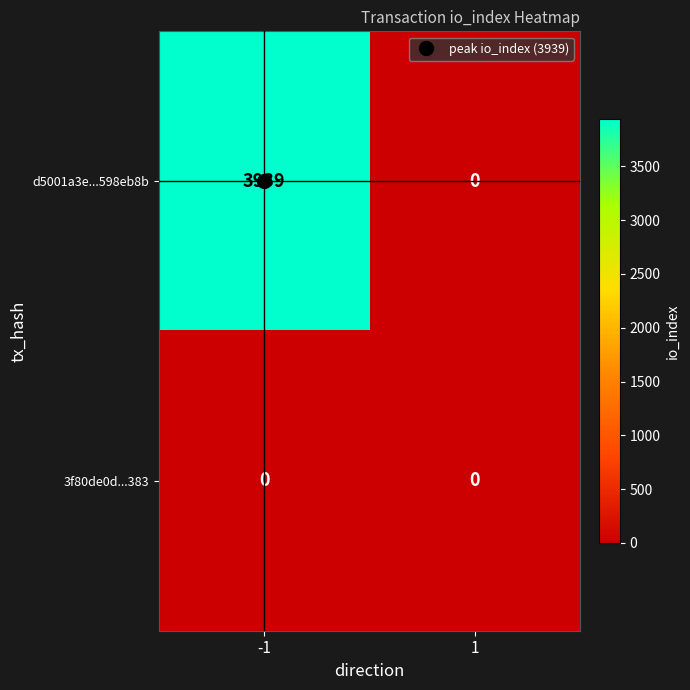

Rank the series by their average value, from highest to lowest.

d5001a3e...598eb8b, 3f80de0d...383